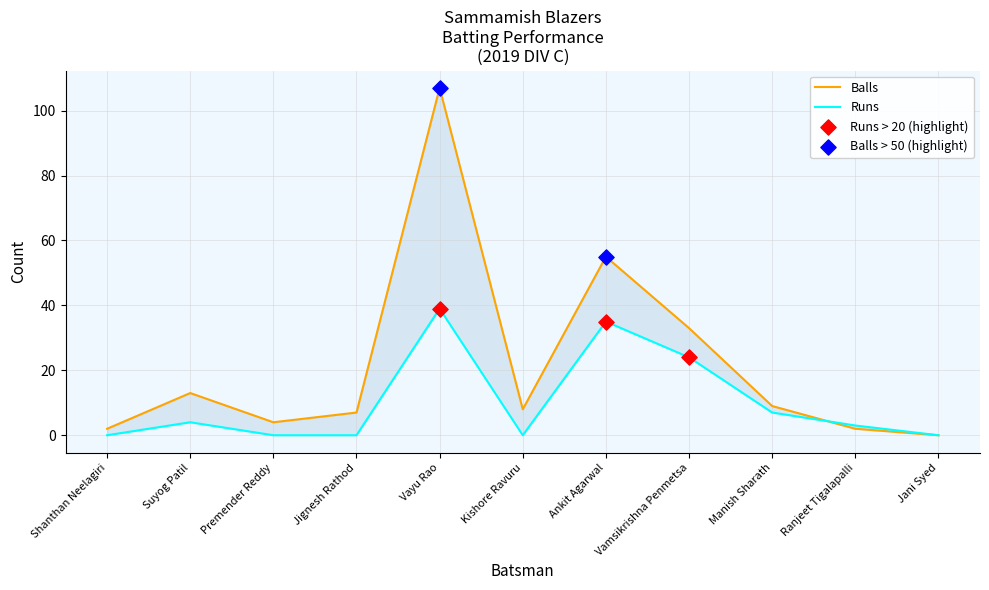

Which series reaches the maximum Y coordinate?

Balls